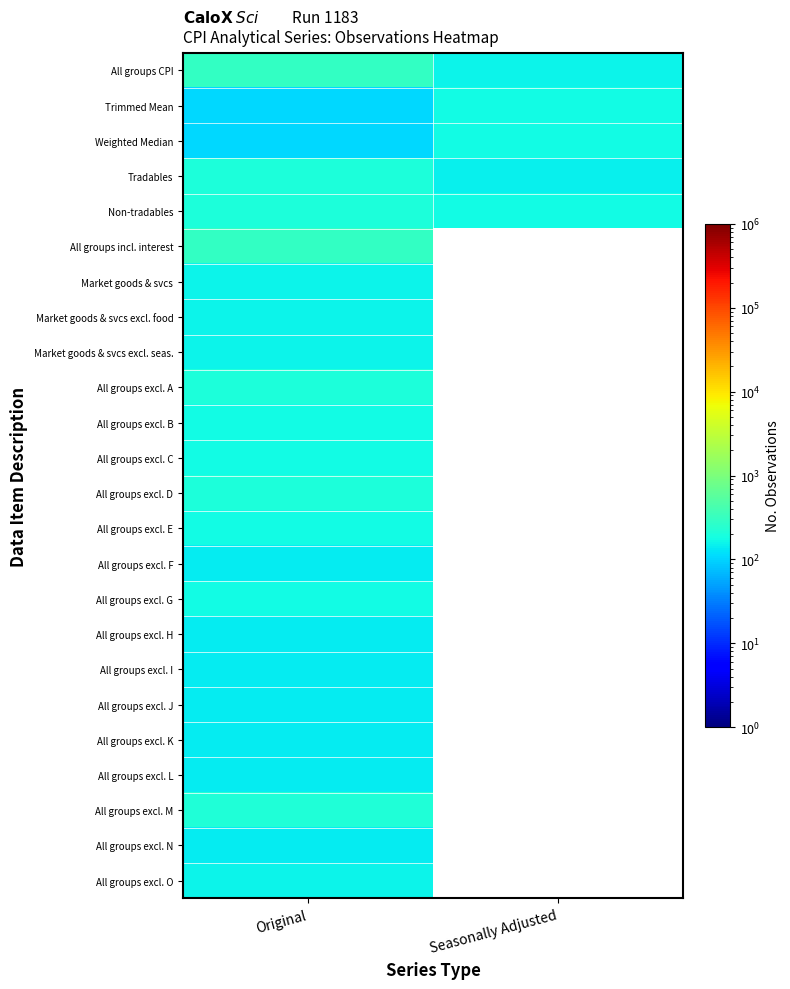

Which series has the largest total across all categories?

All groups CPI